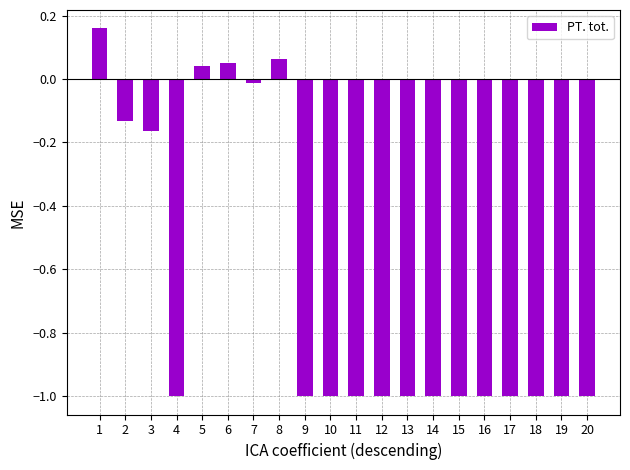

Which has a higher value, 18 or 3?

3